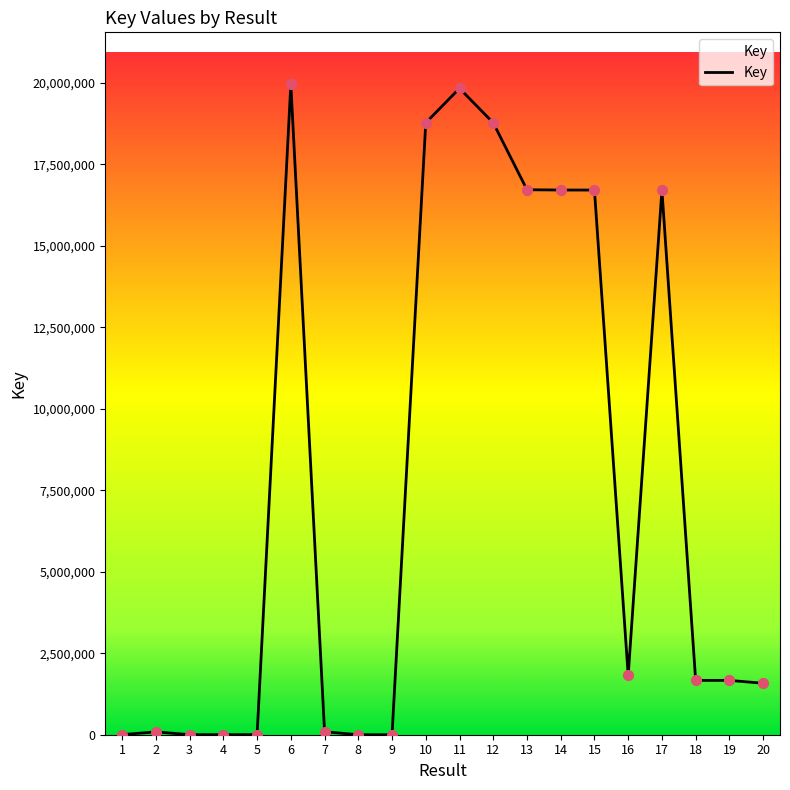

Between 6 and 18, which is larger?

6